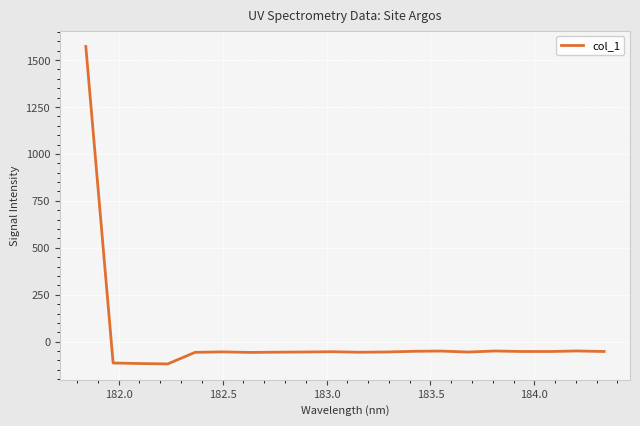

How many negative values are there?

19